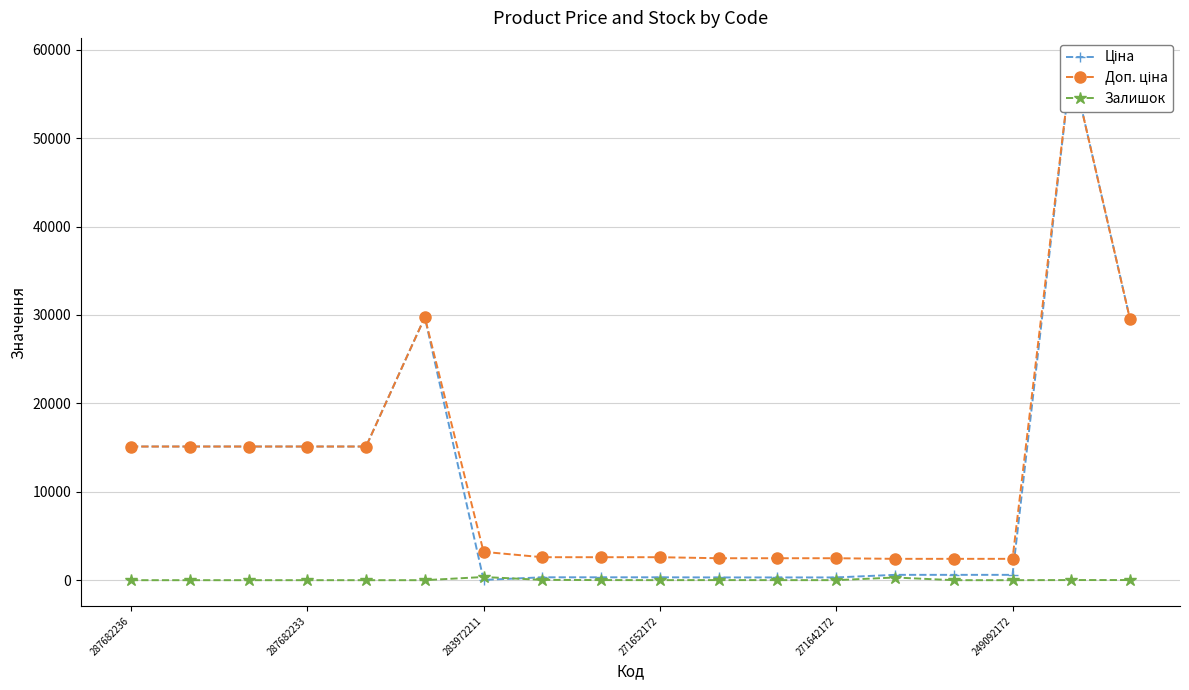

The value of Доп. ціна at 271642172 is 614.6. True or false?

False